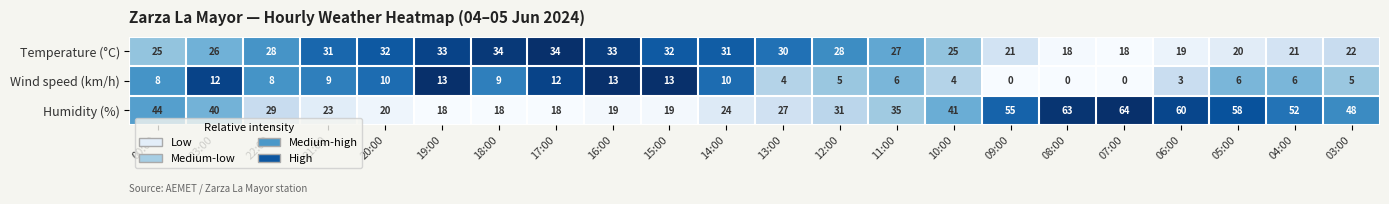

Rank the series by their maximum value, from highest to lowest.

Humidity (%), Temperature (°C), Wind speed (km/h)